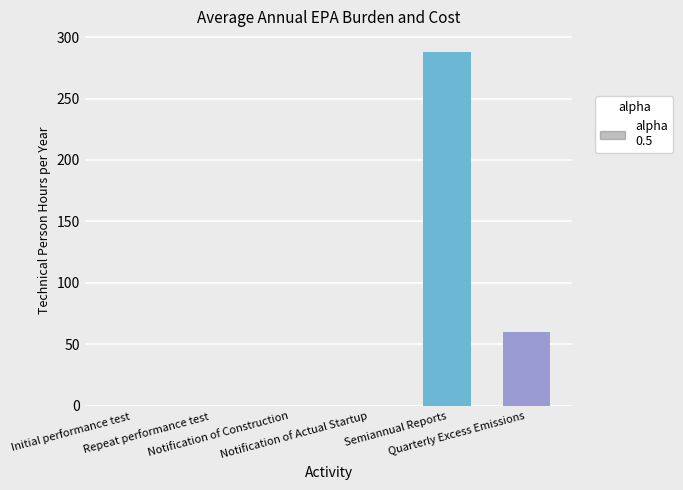

Which has a higher value, Semiannual Reports or Quarterly Excess Emissions?

Semiannual Reports